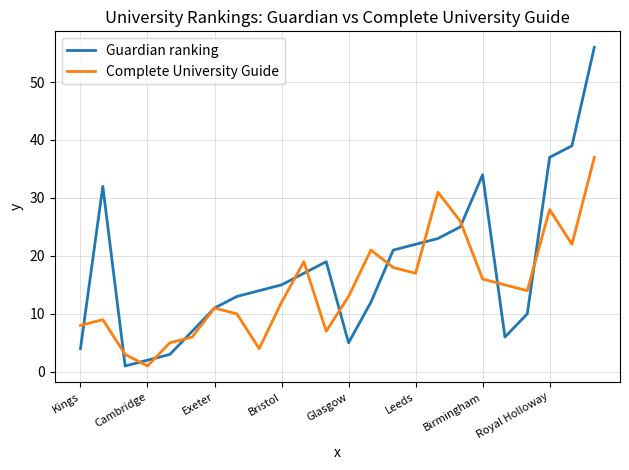

What is the maximum value shown in the chart?

56